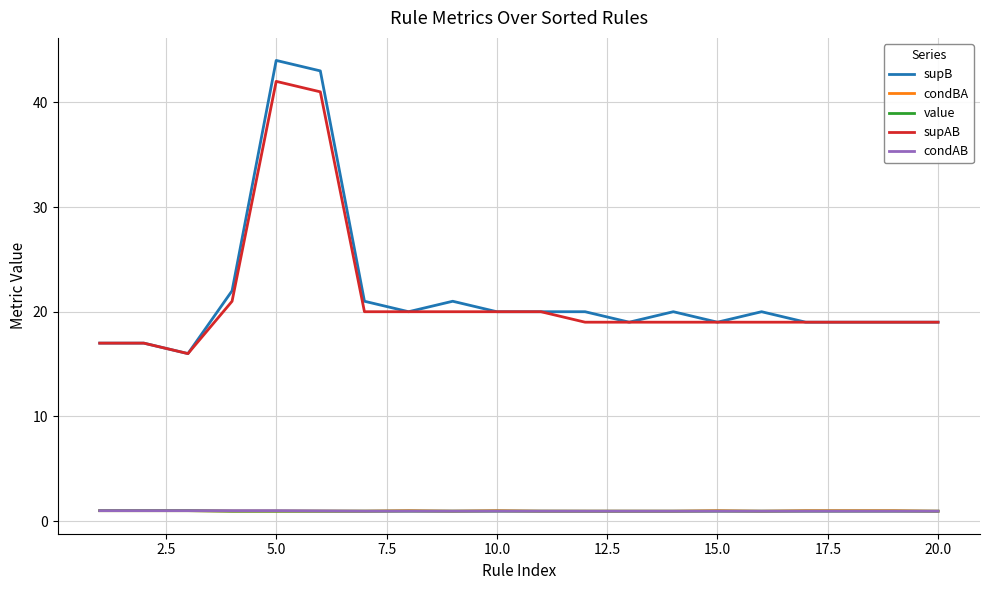

What is the difference between the maximum and second lowest values in the supB series?

27.0